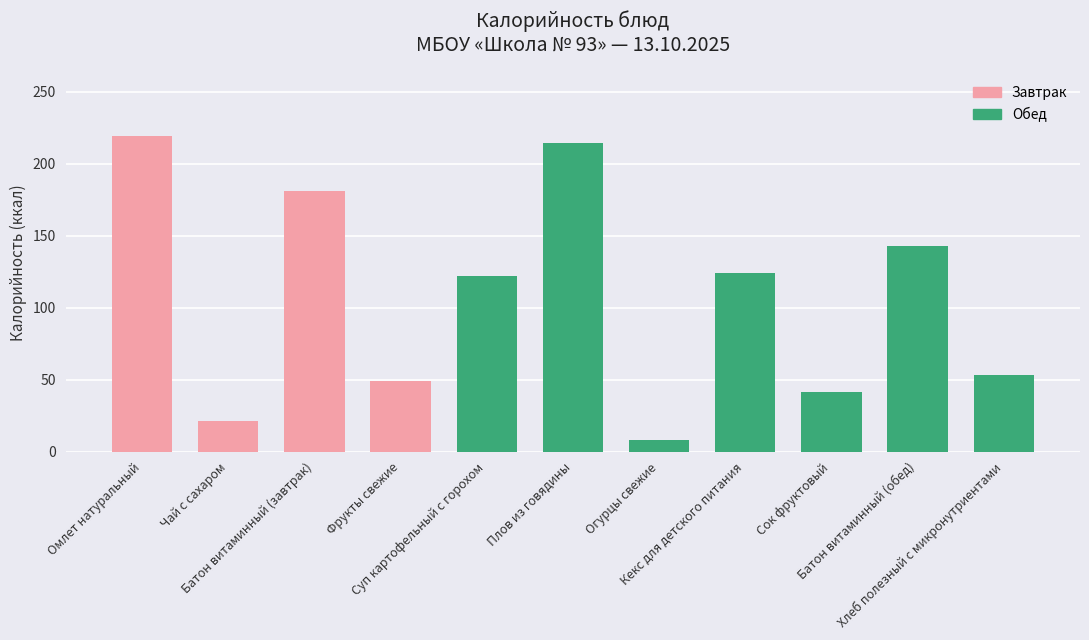

Reading right to left, transcribe all the data shown in this chart.

Хлеб полезный с микронутриентами=53	Батон витаминный (обед)=143	Сок фруктовый=41	Кекс для детского питания=124	Огурцы свежие=8	Плов из говядины=214	Суп картофельный с горохом=122	Фрукты свежие=49	Батон витаминный (завтрак)=181	Чай с сахаром=21	Омлет натуральный=219